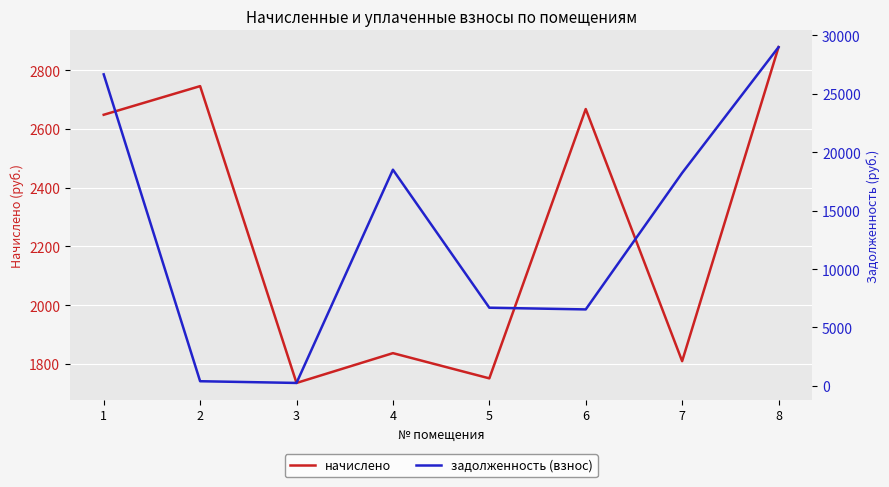

What is the greatest value displayed?

28994.6